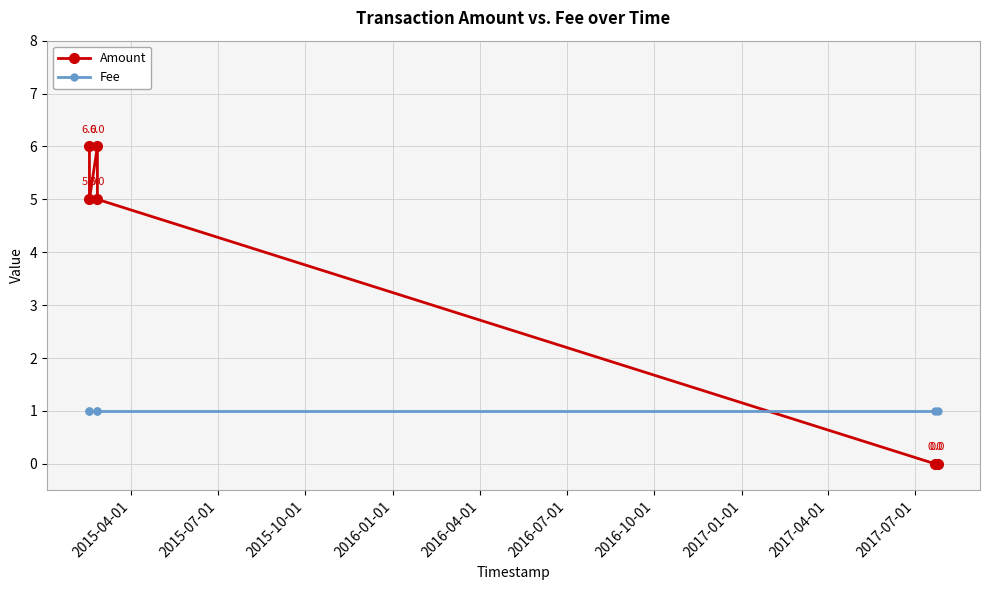

What is the value of the Fee point at the 5th from the left?

1